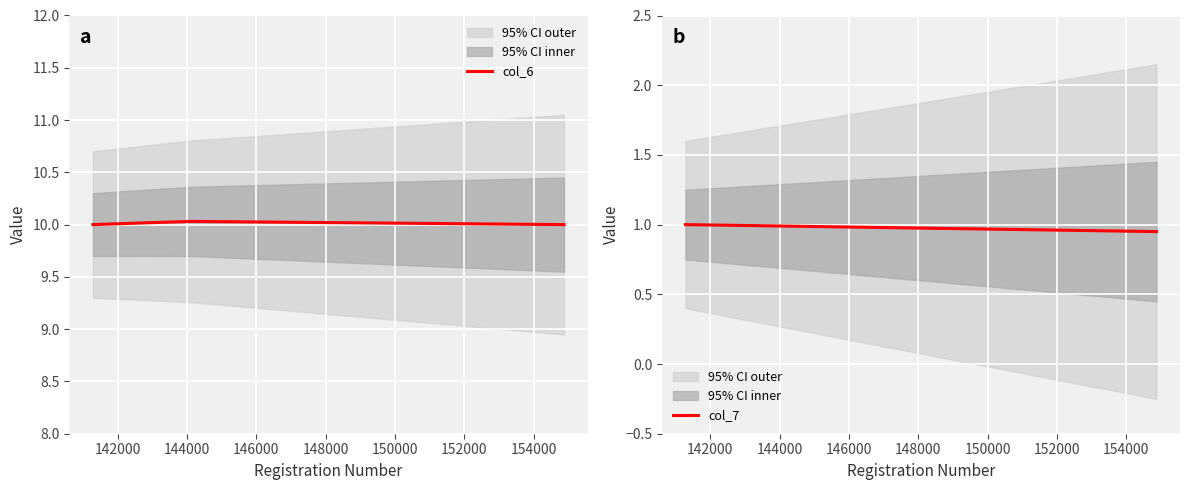

Reading left to right, what are all the values shown in this chart?

col_6: 10.0	10.0	10.0	10.0	10.0
col_7: 1.0	1.0	1.0	1.0	0.9